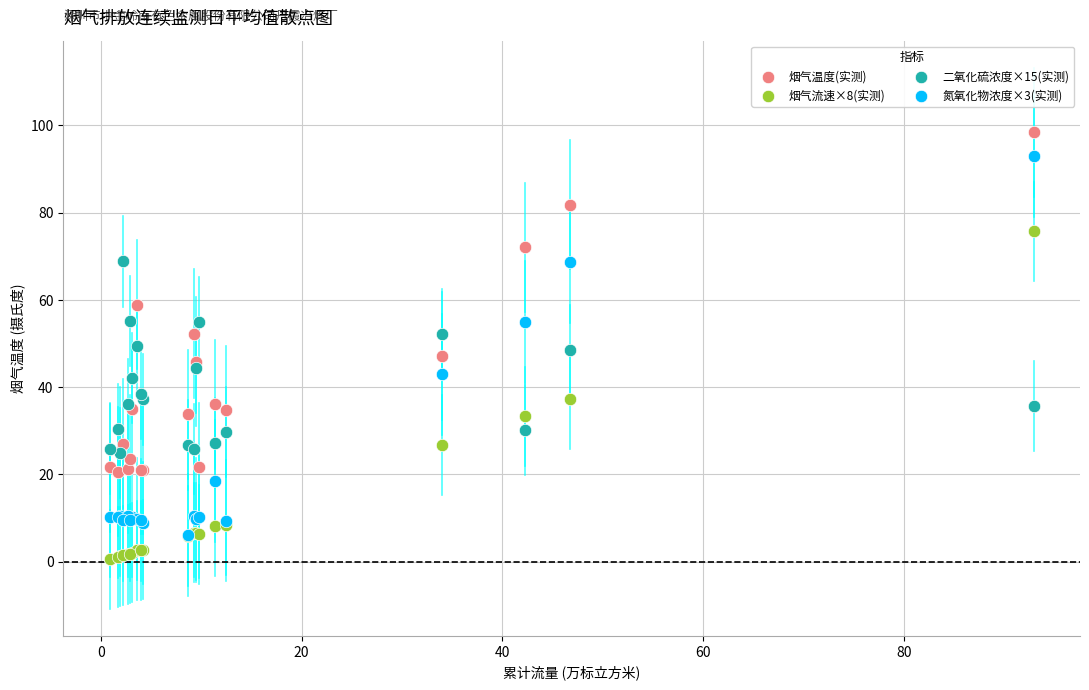

Which series has the widest spread of Y values?

氮氧化物浓度×3(实测)